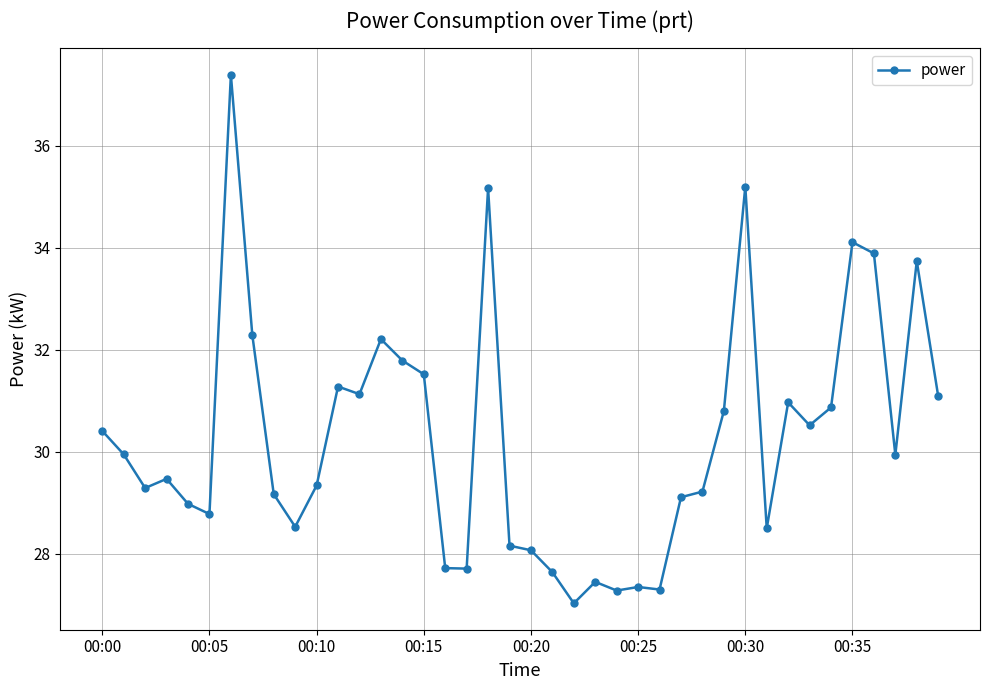

True or false: there are more than 1 points higher than both neighbors.

True